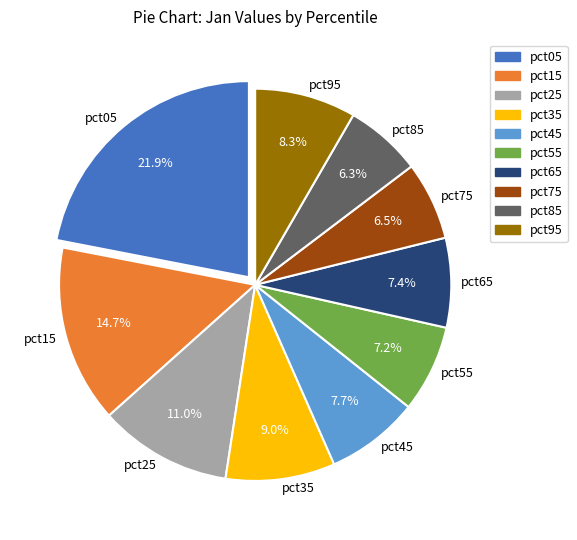

True or false: pct25 accounts for 18% of the total.

False